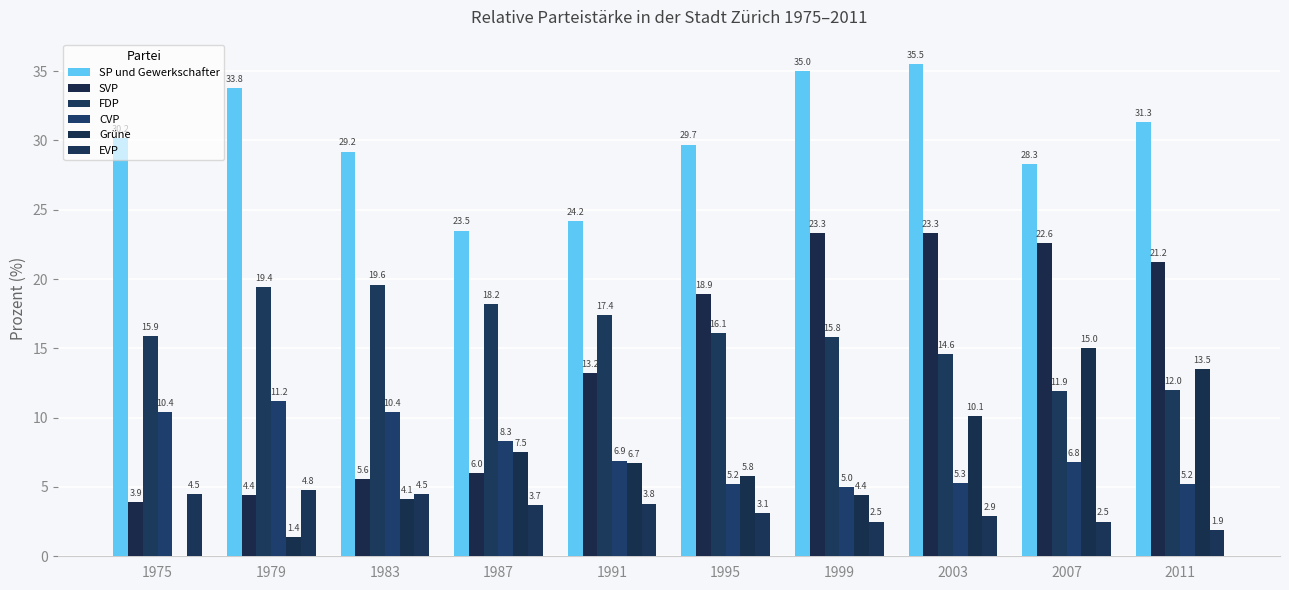

Reading left to right, extract all data points from this chart.

SP und Gewerkschafter: 30.2	33.8	29.2	23.5	24.2	29.7	35.0	35.5	28.3	31.3
SVP: 3.9	4.4	5.6	6.0	13.2	18.9	23.3	23.3	22.6	21.2
FDP: 15.9	19.4	19.6	18.2	17.4	16.1	15.8	14.6	11.9	12.0
CVP: 10.4	11.2	10.4	8.3	6.9	5.2	5.0	5.3	6.8	5.2
Grüne: 0.0	1.4	4.1	7.5	6.7	5.8	4.4	10.1	15.0	13.5
EVP: 4.5	4.8	4.5	3.7	3.8	3.1	2.5	2.9	2.5	1.9